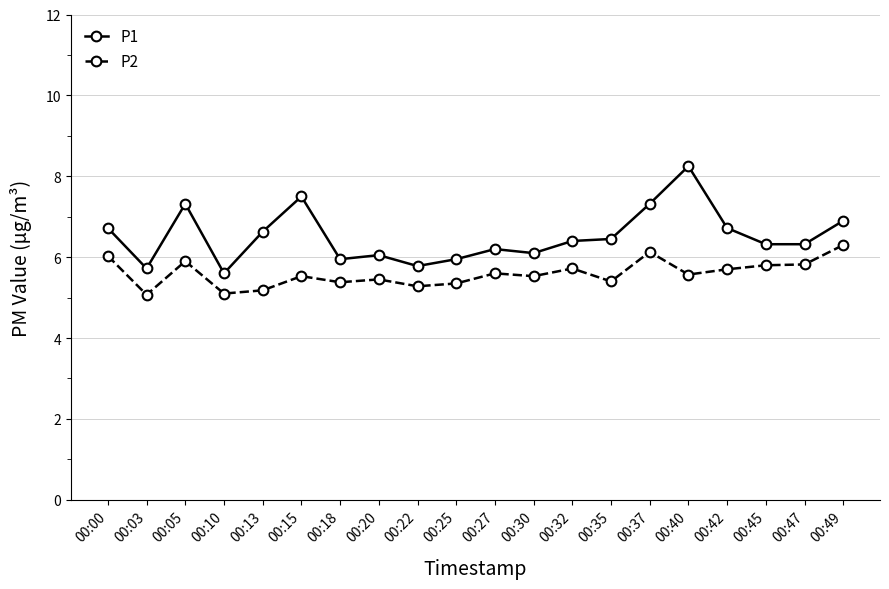

True or false: P2 and P1 cross at least once.

False